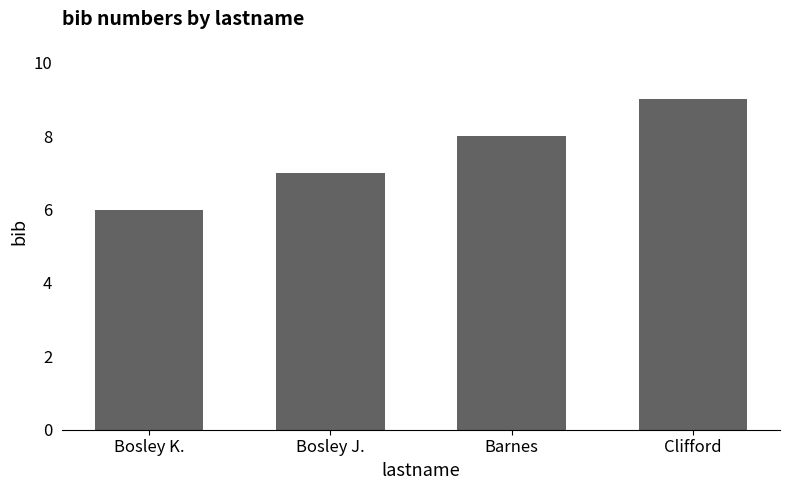

What is the difference between the maximum and minimum values?

3